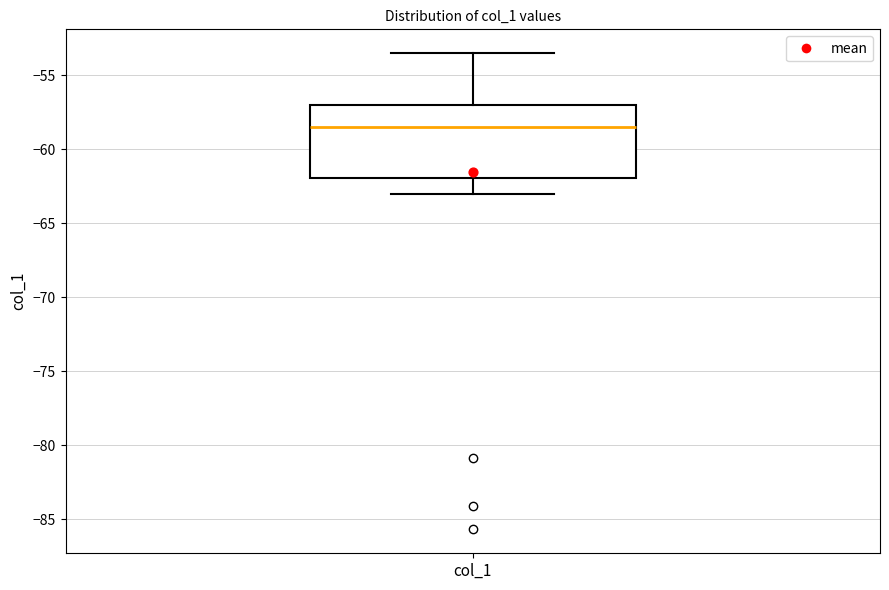

Where is the lower edge of the box for col_1 on the y-axis? The values are not printed on the chart, so give them approximately, as read against the axis.

-62.0